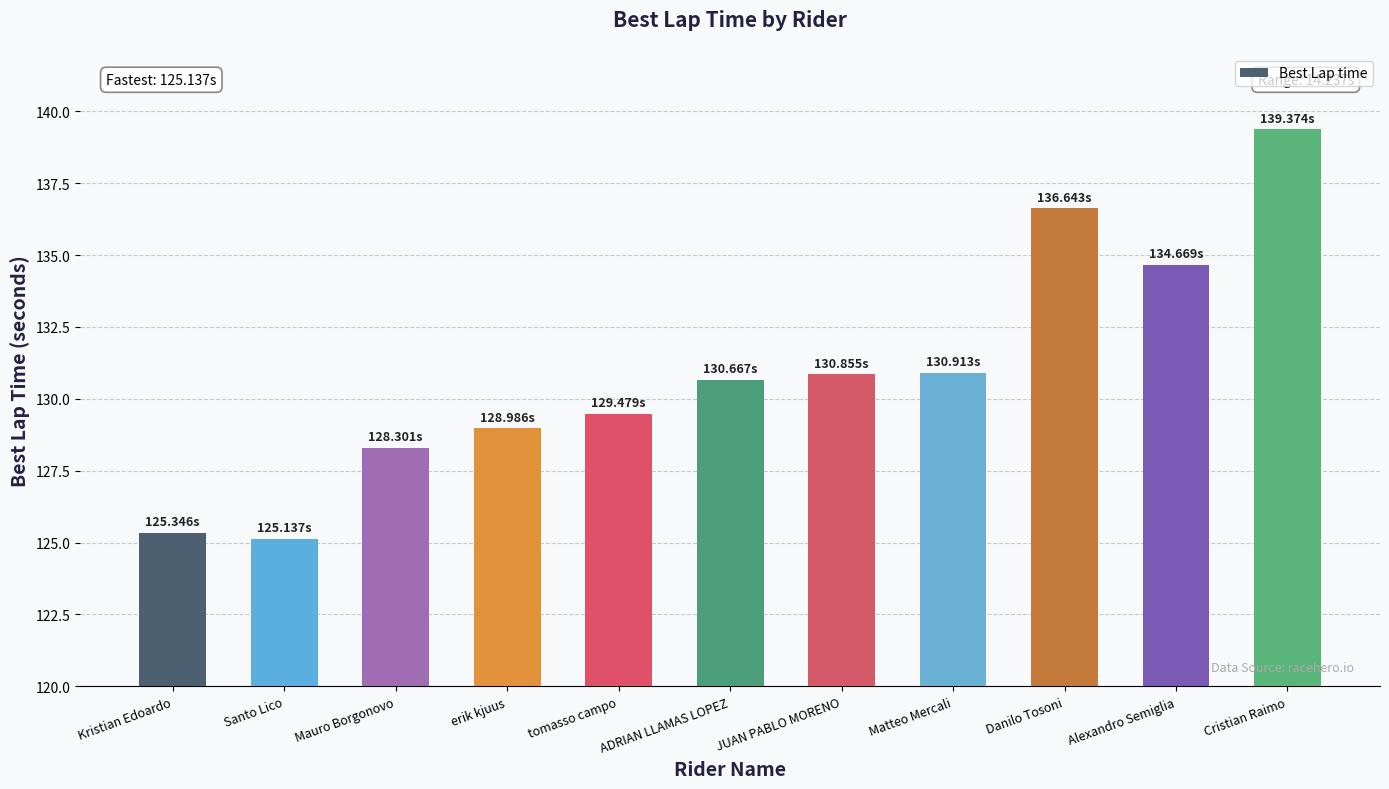

What is the difference between the values at Mauro Borgonovo and Kristian Edoardo?

3.0